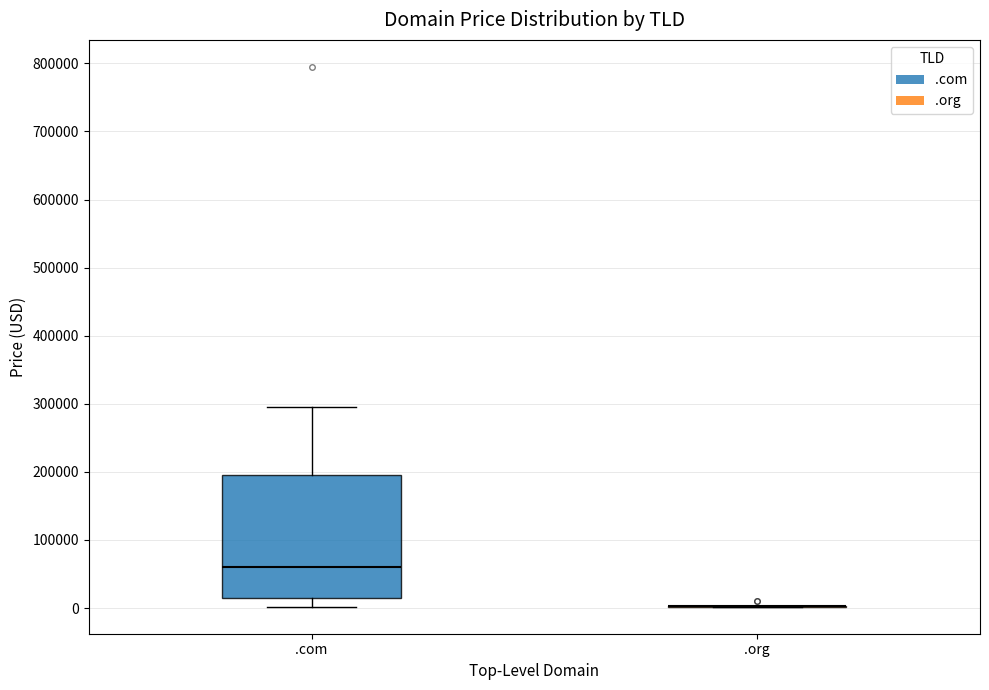

Reading left to right, transcribe this box plot: for each box, give where its median line is, the range the box spans, and where its two whiskers end, as read against the y-axis. The values are not printed on the chart, so give them approximately, as read against the axis.

.com: median 60000, box 10000 to 190000, whiskers 0 to 290000
.org: box collapsed to a line at 0, whiskers 0 to 0